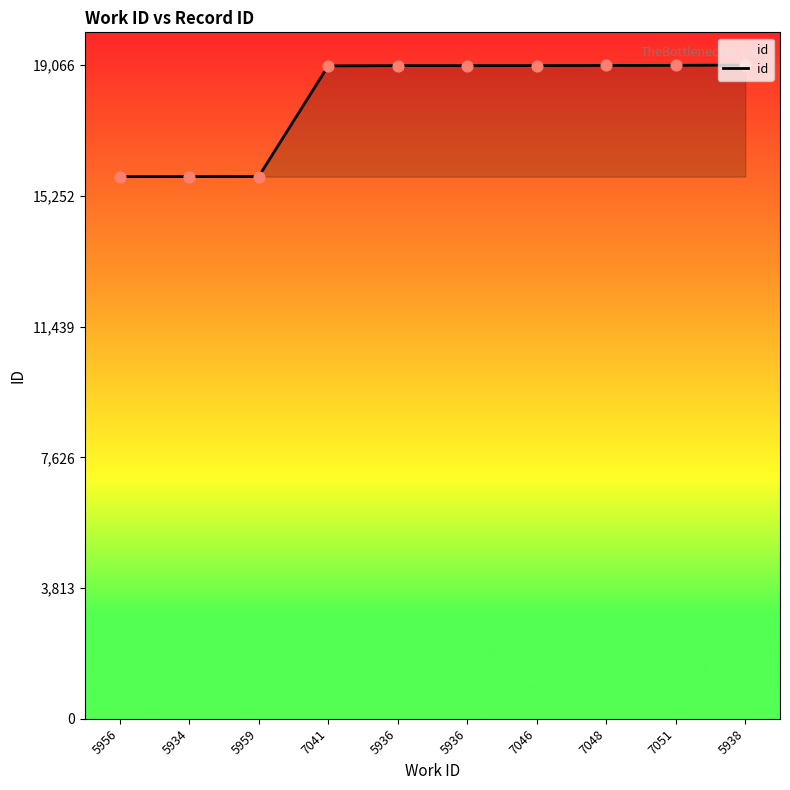

Approximately how many times larger is the value at 5956 compared to 7041?

0.8